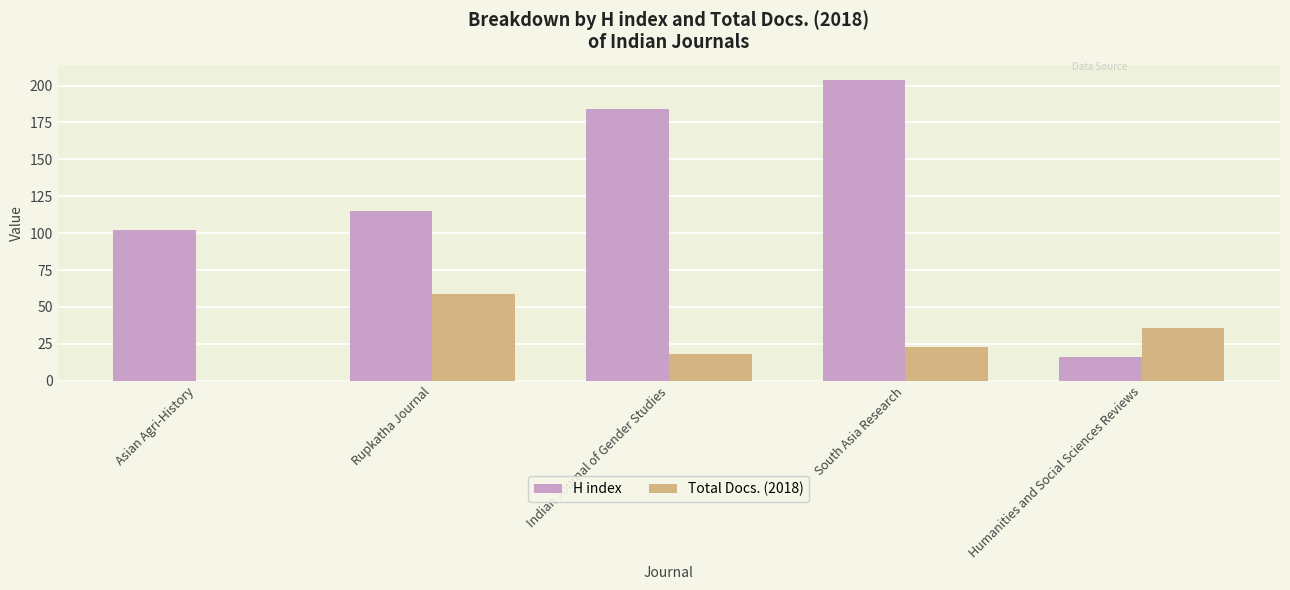

What is the total value across all series at Rupkatha Journal?

174